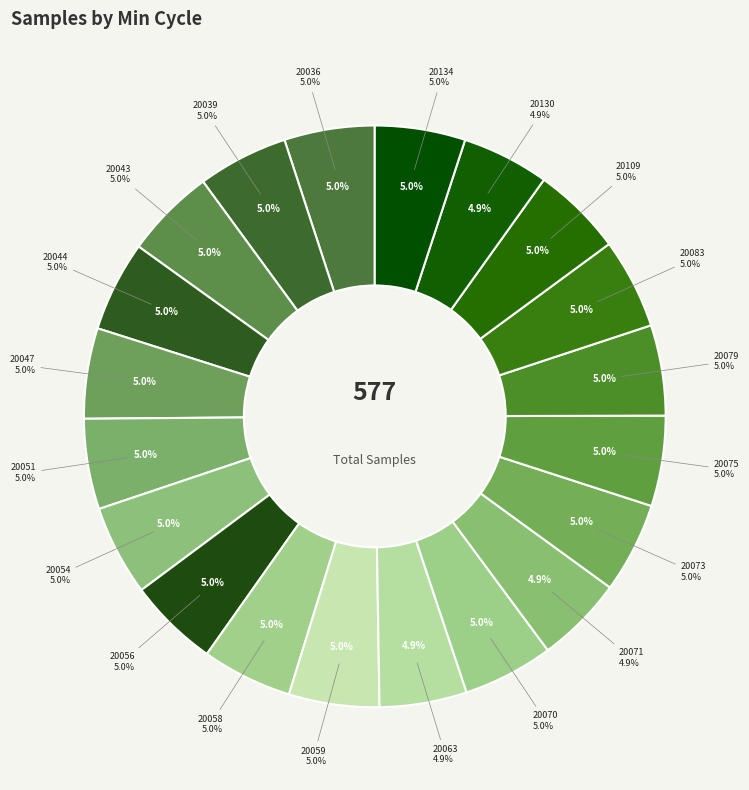

What is the ratio of the value at 20043 to the value at 20075?

1.0